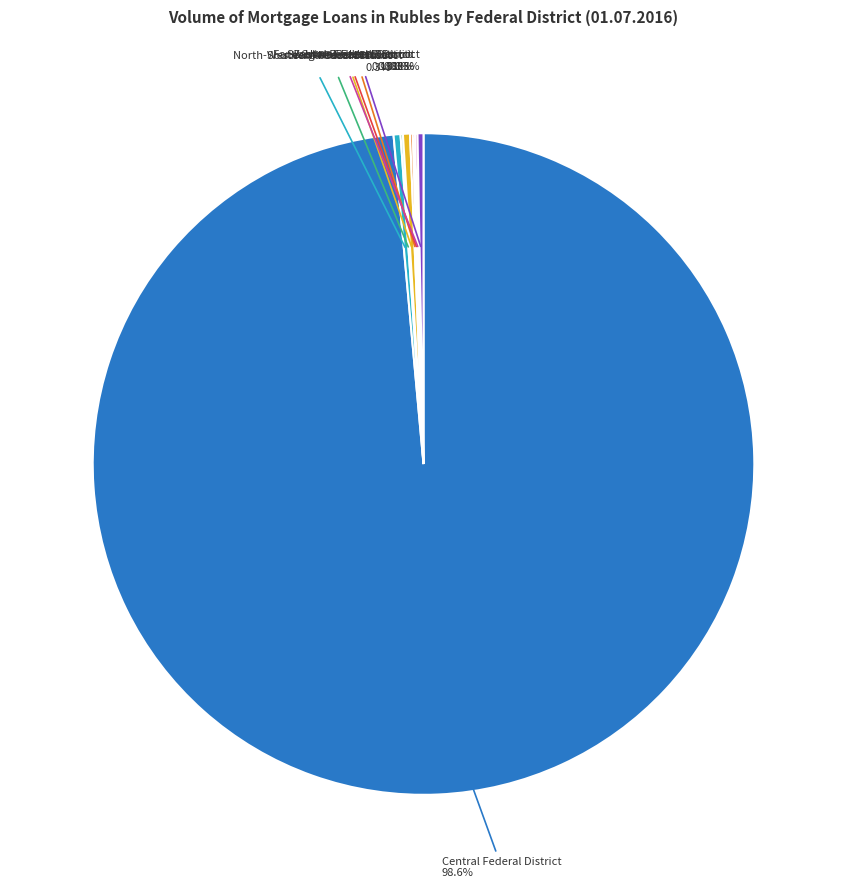

Is there a majority slice in this chart?

Yes